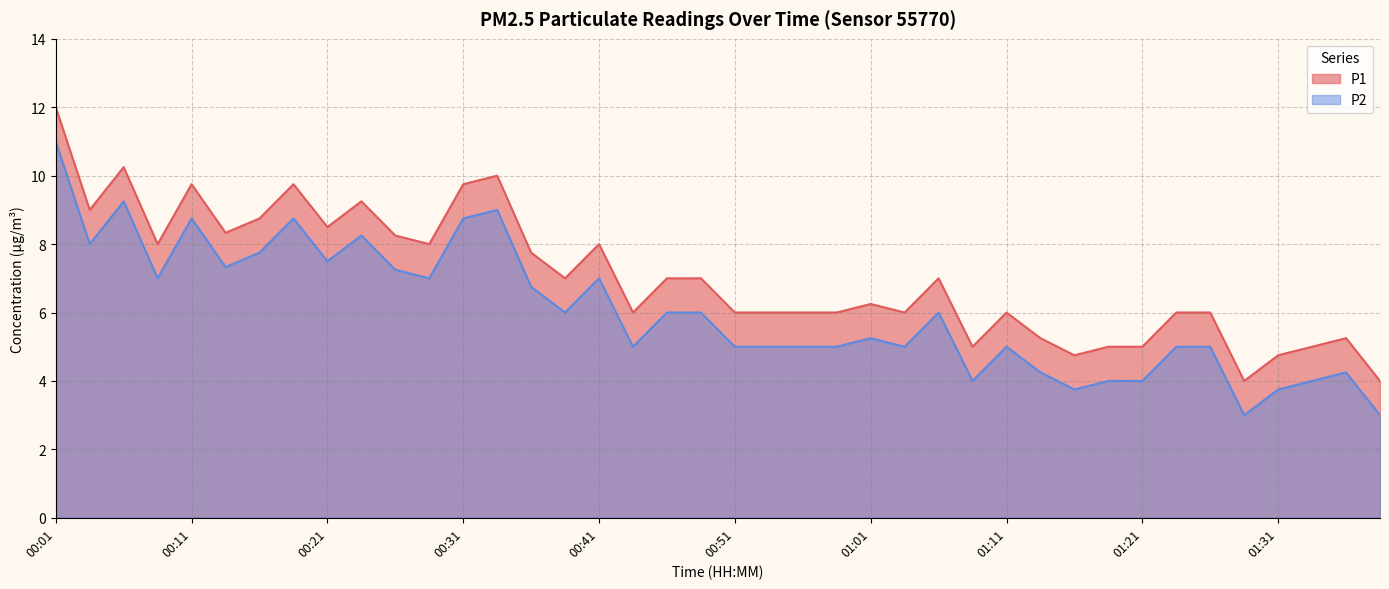

Reading right to left, what are all the values shown in this chart?

P1: 4.0	5.2	5.0	4.8	4.0	6.0	6.0	5.0	5.0	4.8	5.2	6.0	5.0	7.0	6.0	6.2	6.0	6.0	6.0	6.0	7.0	7.0	6.0	8.0	7.0	7.8	10.0	9.8	8.0	8.2	9.2	8.5	9.8	8.8	8.3	9.8	8.0	10.2	9.0	12.0
P2: 3.0	4.2	4.0	3.8	3.0	5.0	5.0	4.0	4.0	3.8	4.2	5.0	4.0	6.0	5.0	5.2	5.0	5.0	5.0	5.0	6.0	6.0	5.0	7.0	6.0	6.8	9.0	8.8	7.0	7.2	8.2	7.5	8.8	7.8	7.3	8.8	7.0	9.2	8.0	11.0